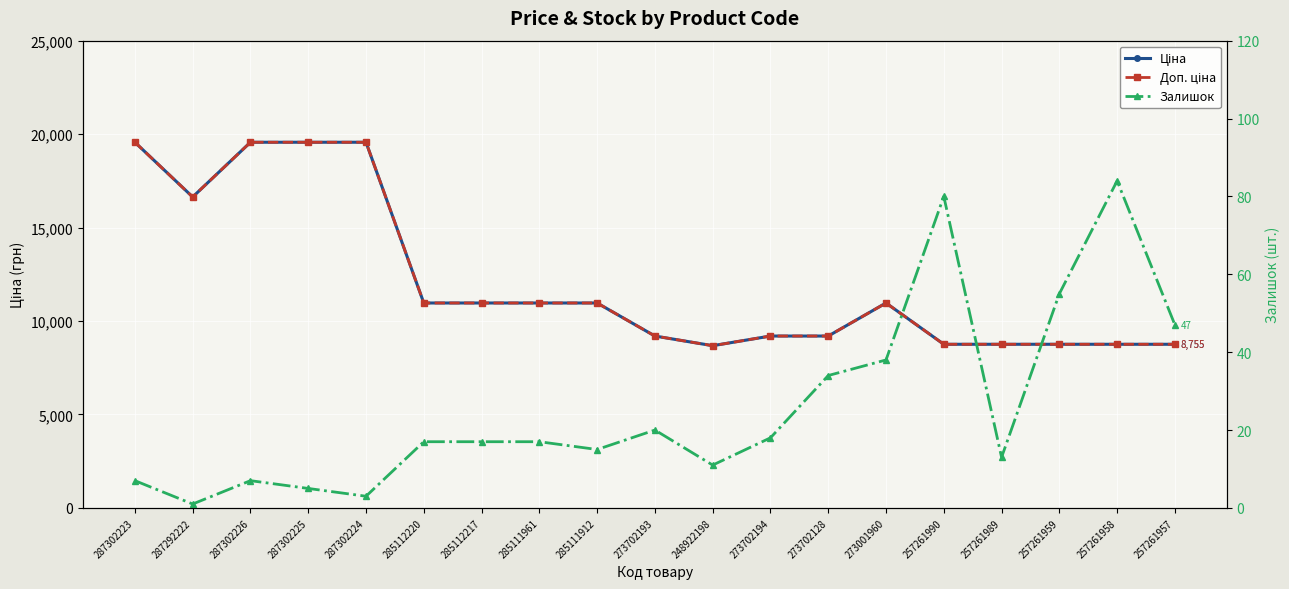

At how many categories does at least one series exceed 4447?

19